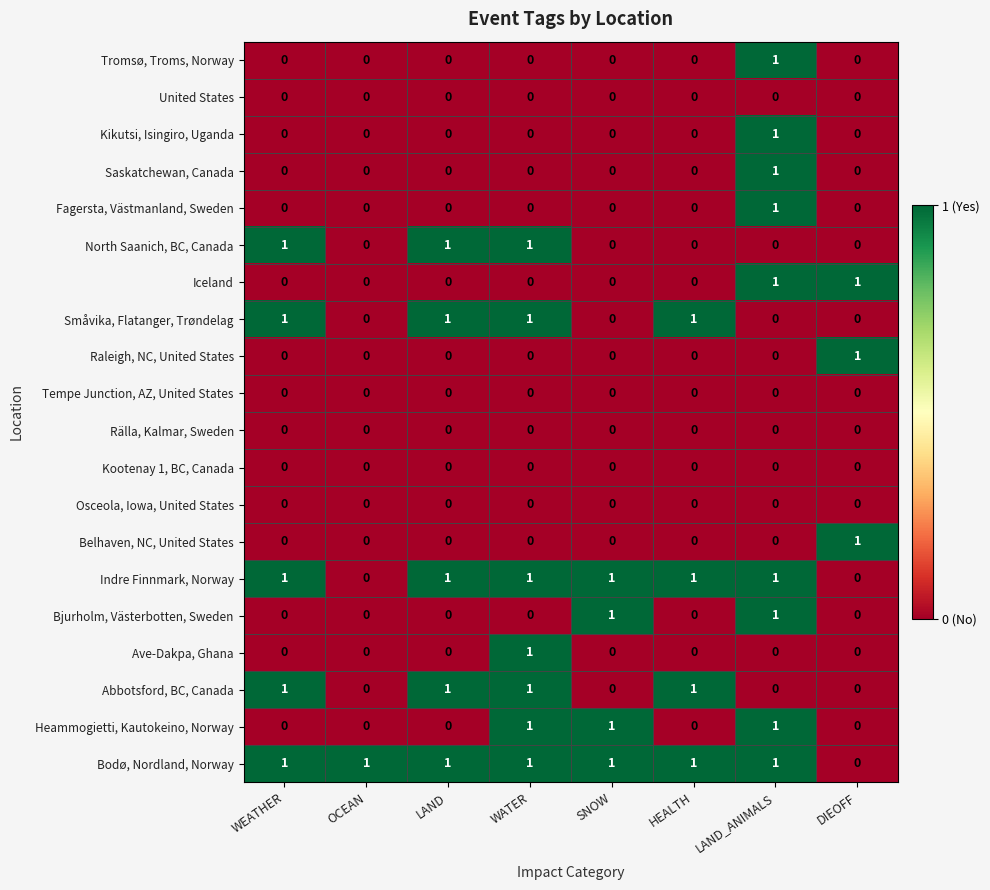

What is the sum of all Småvika, Flatanger, Trøndelag values?

4